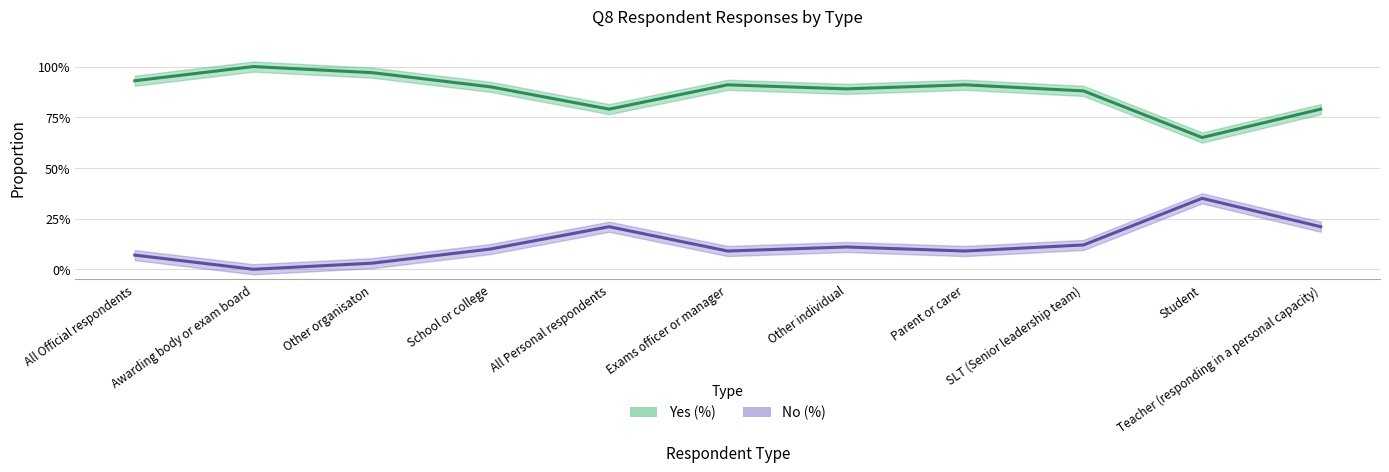

Is it true that No (%) equals 0.2 at Awarding body or exam board?

False